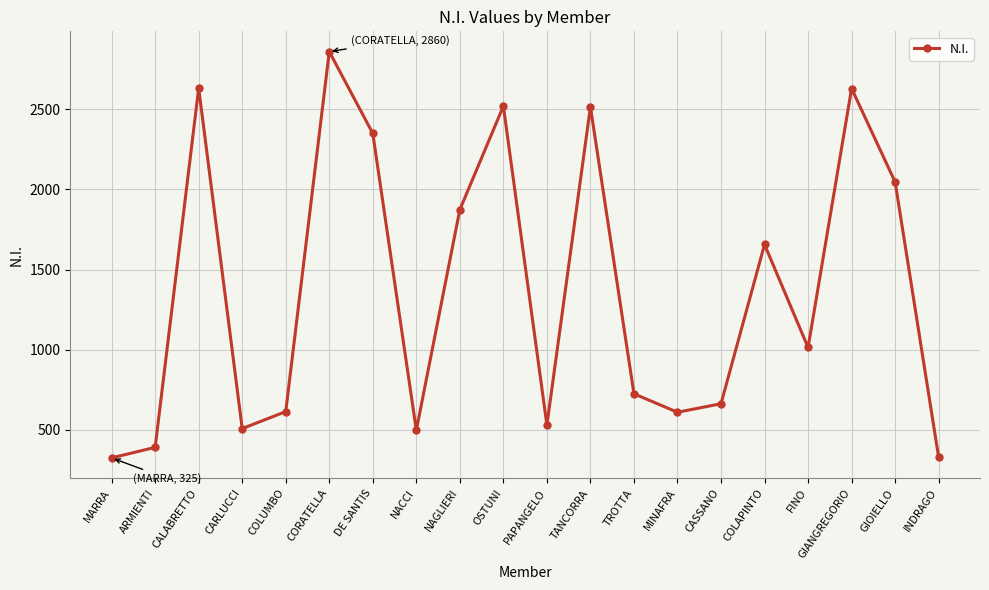

How many data points are less than 1014?

10